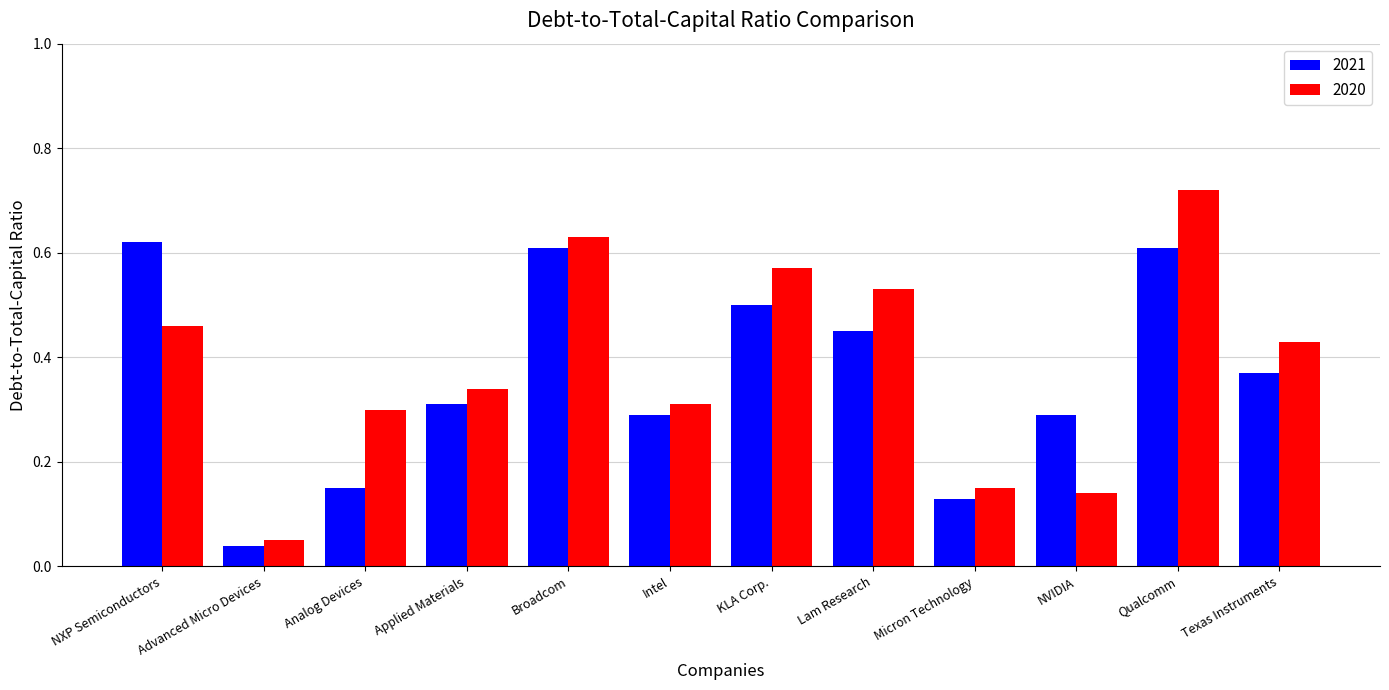

True or false: 2021 has a value of 0.1 at Texas Instruments.

False